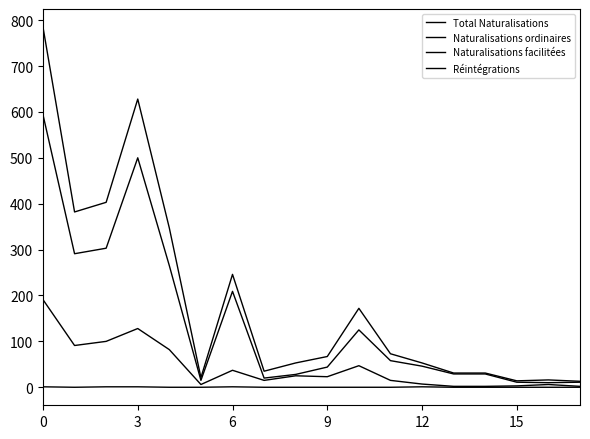

At how many categories does at least one series exceed 402?

3